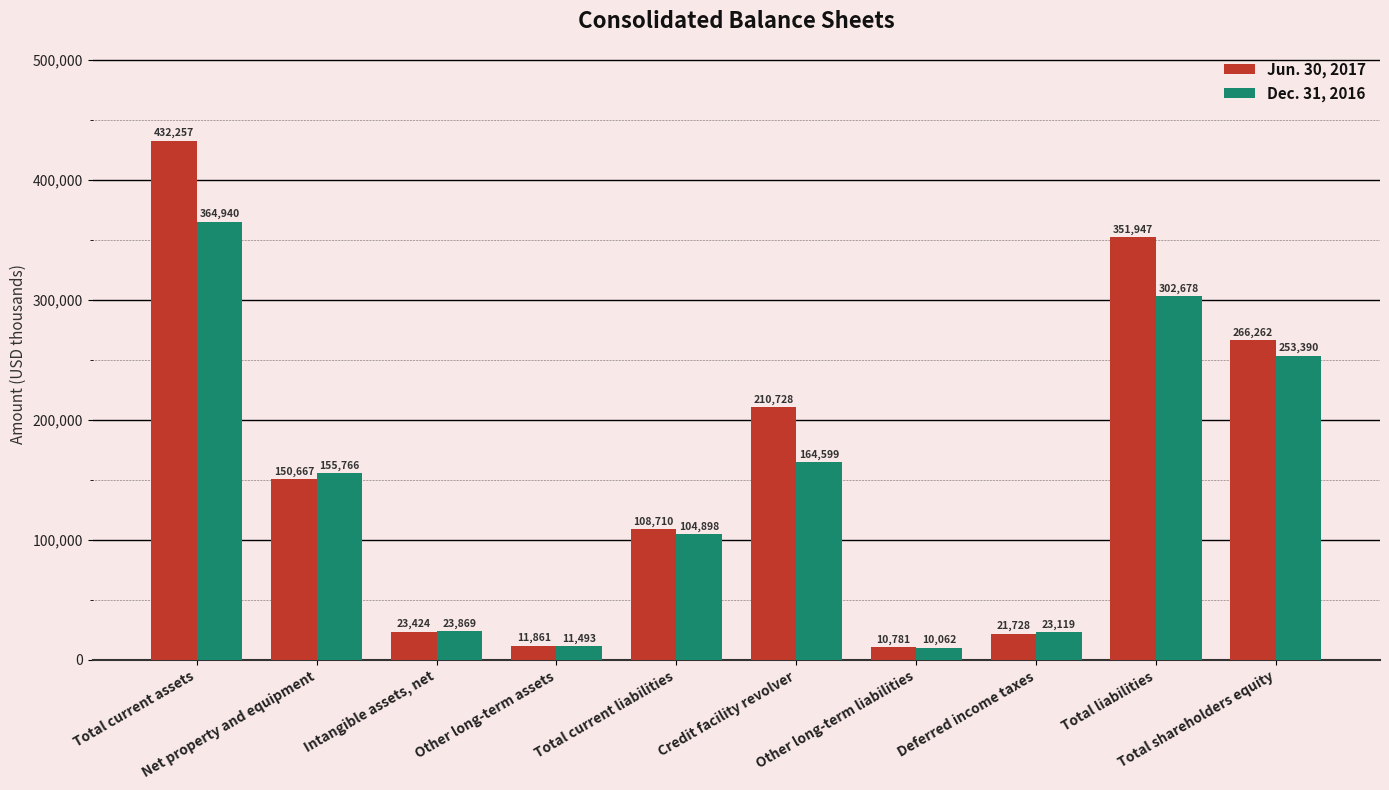

What is the difference between the Jun. 30, 2017 values at Total liabilities and Other long-term liabilities?

341166